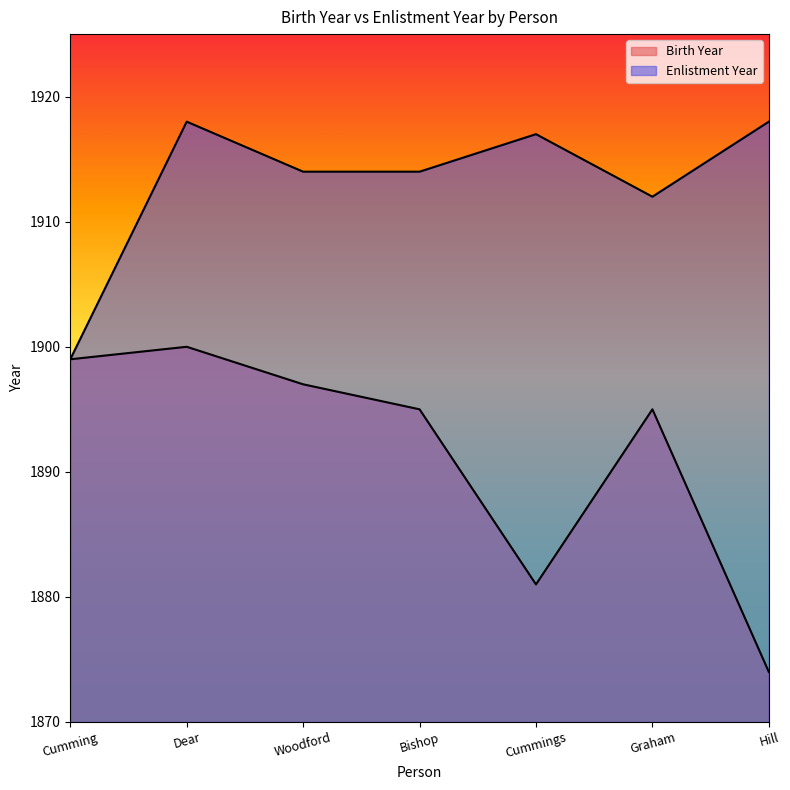

List the series in order of their overall mean, lowest first.

Birth Year, Enlistment Year